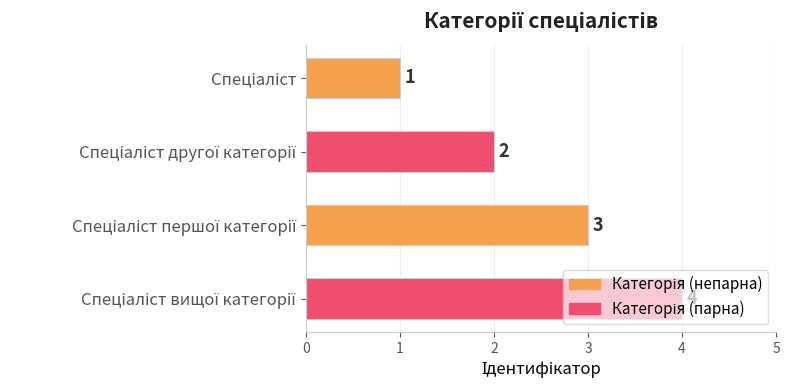

What is the greatest value displayed?

4